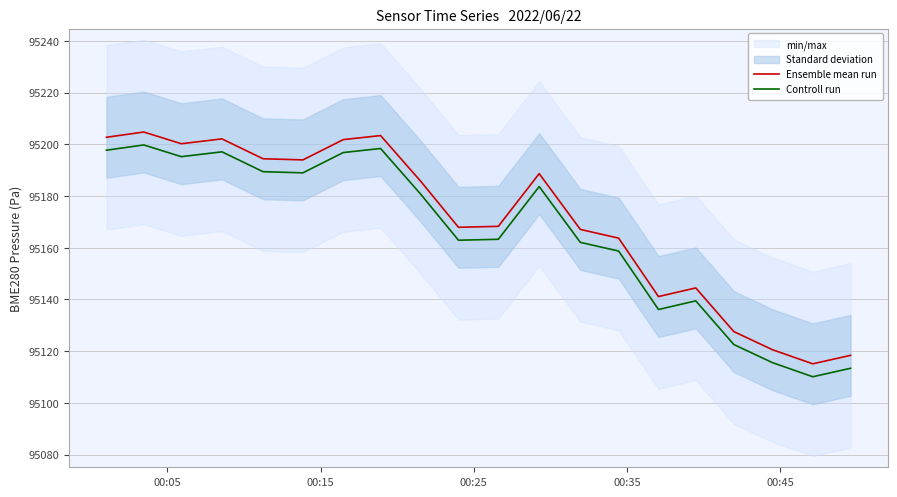

What is the lowest value of the Ensemble mean run series?

95115.1